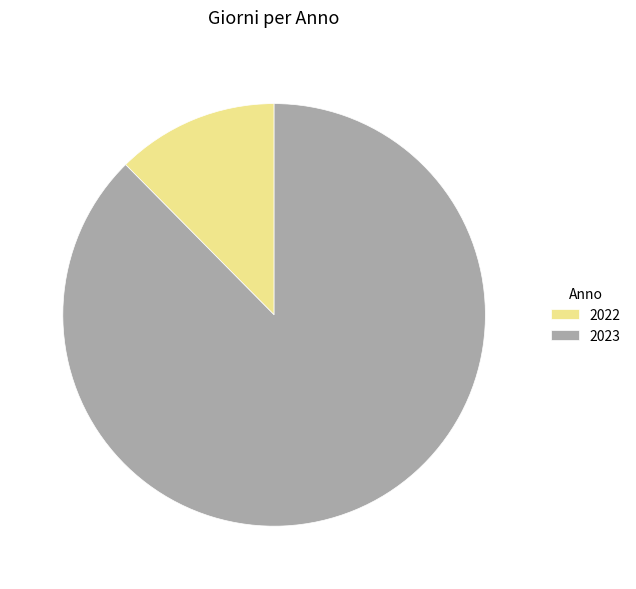

Which has a higher value, 2023 or 2022?

2023